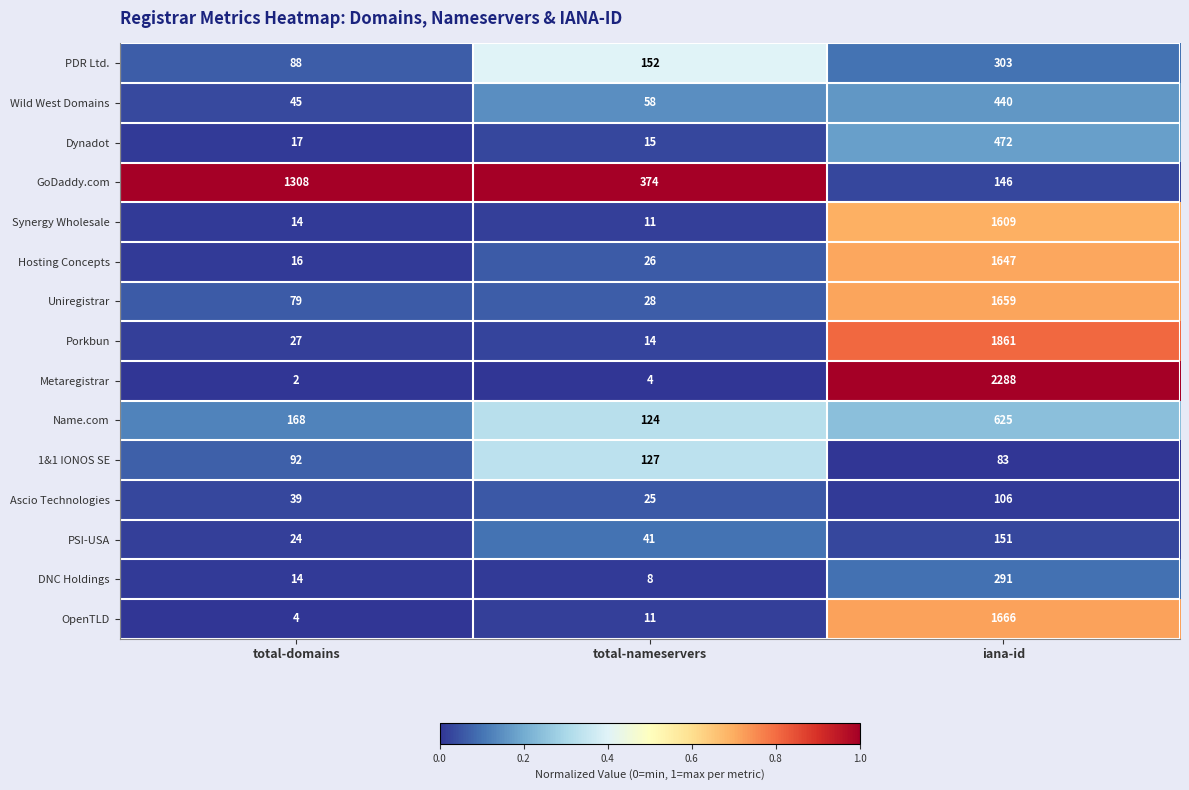

What is the sum of the PDR Ltd. values at total-domains and total-nameservers?

240